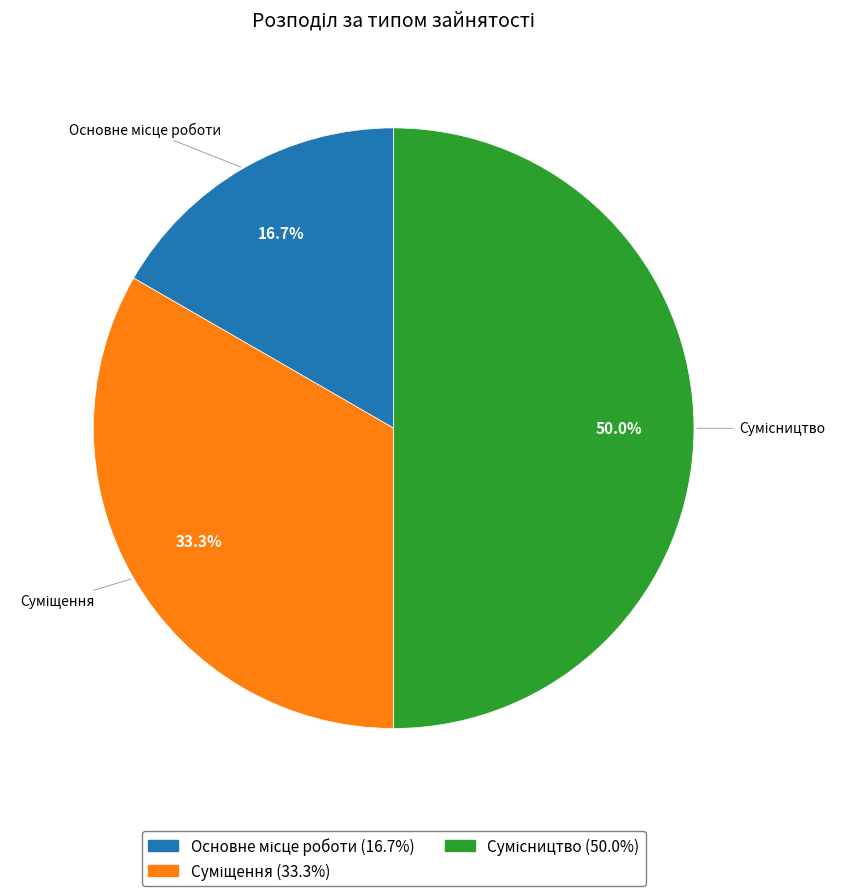

Rank the categories by value from highest to lowest.

Сумісництво, Суміщення, Основне місце роботи